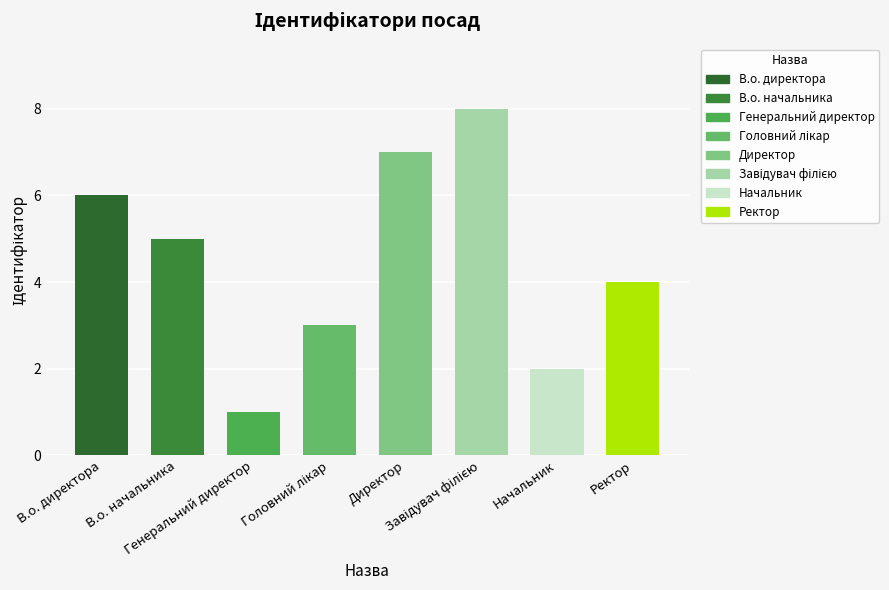

Count the number of data series in this chart.

1